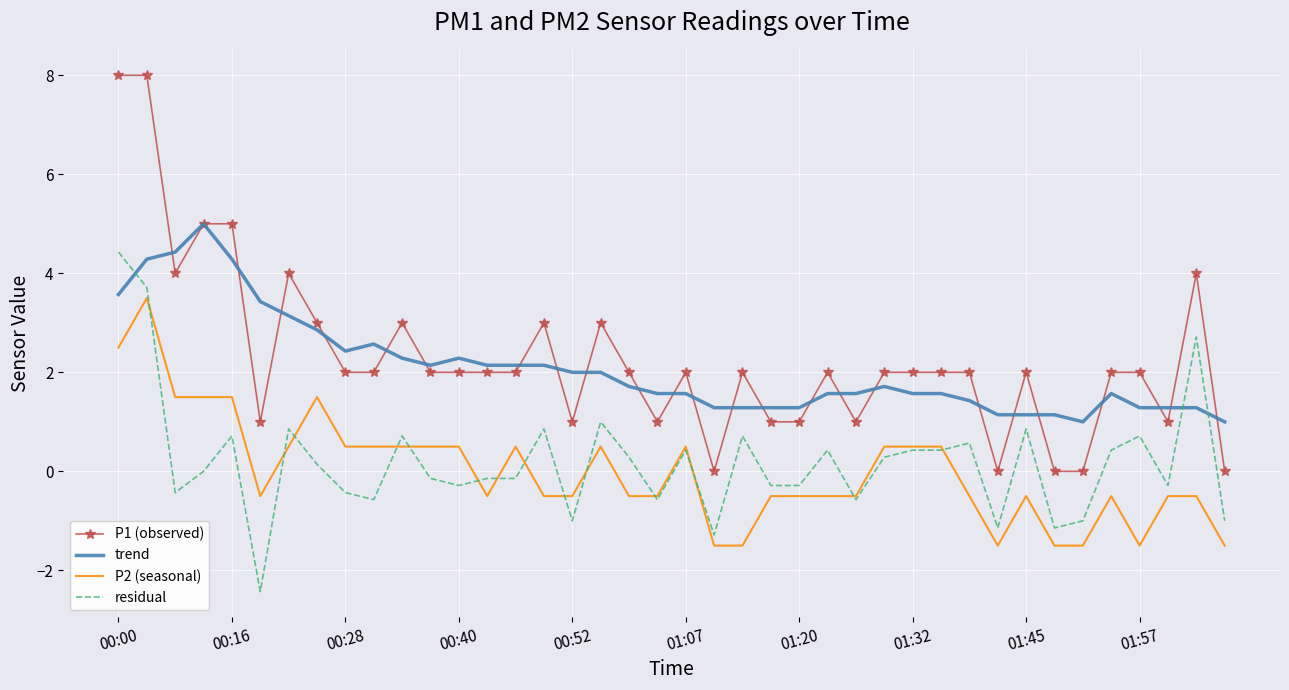

Which series has the largest range (max minus min)?

P1 (observed)